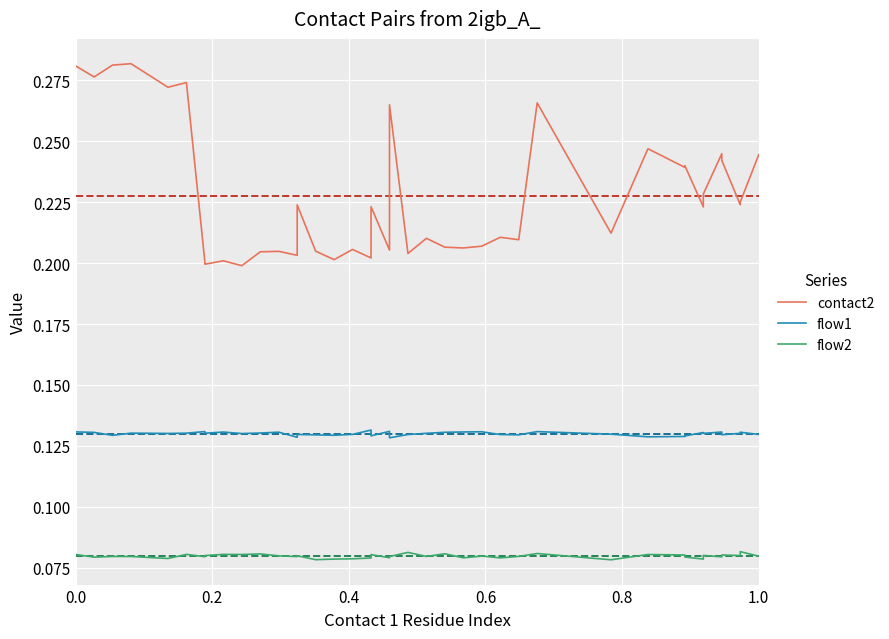

True or false: flow1 and contact2 intersect in this chart.

False